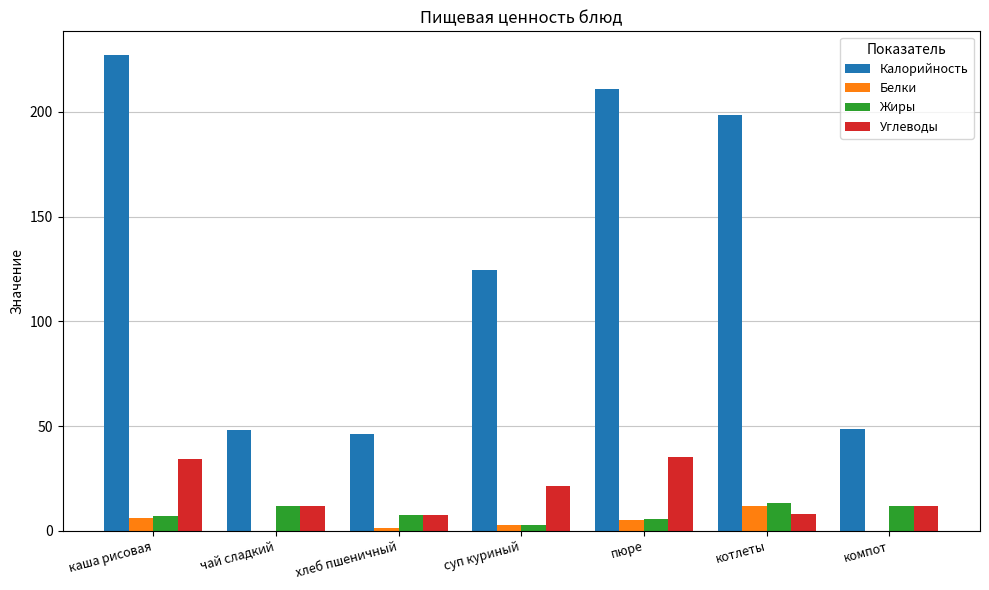

Is it true that Калорийность equals 227.2 at каша рисовая?

True